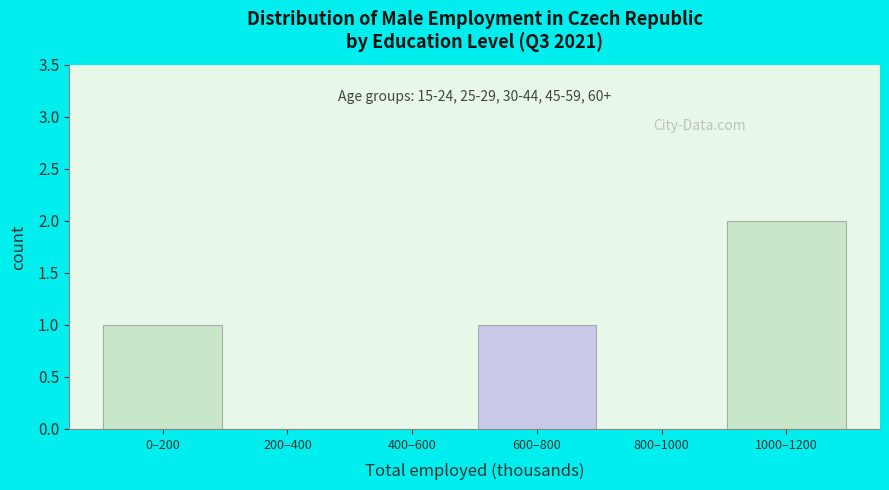

Reading left to right, list all the values displayed in this chart.

0–200=1	200–400=0	400–600=0	600–800=1	800–1000=0	1000–1200=2